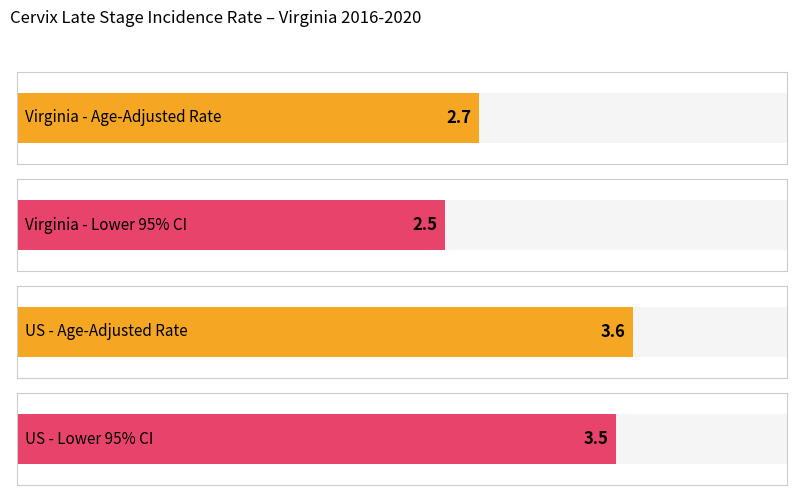

Which category has the lowest value across all series?

Virginia